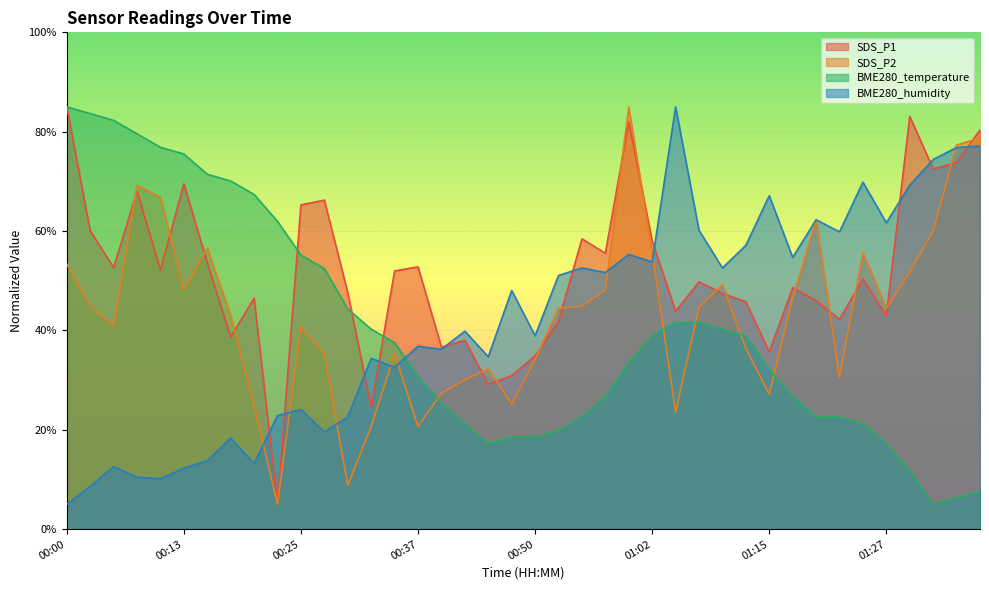

Which series has the largest range (max minus min)?

SDS_P1